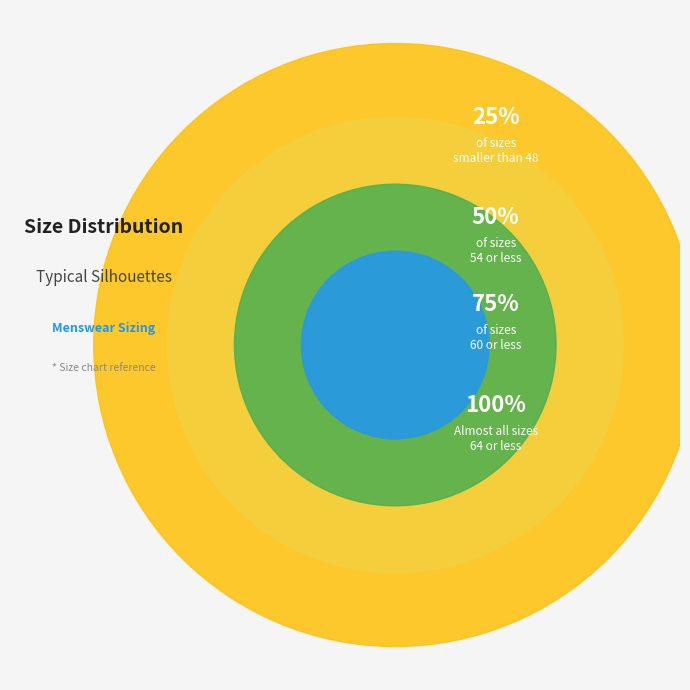

The 54 slice represents 17% of the pie. True or false?

False